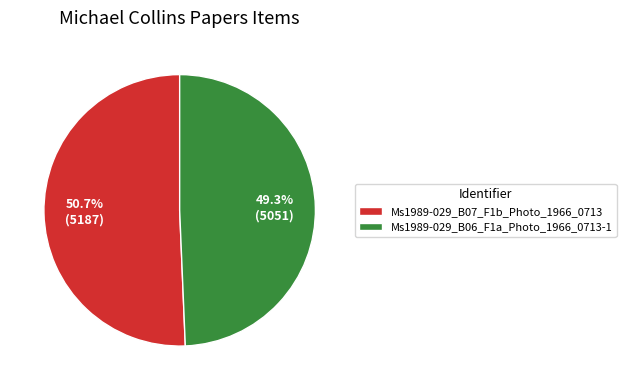

Is there any slice that represents more than half of the pie?

Yes